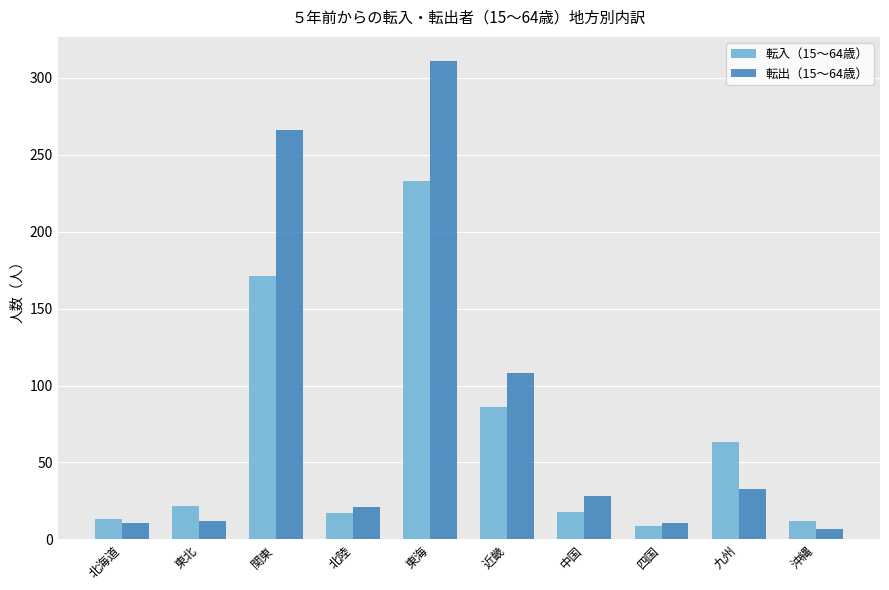

Is the value of 転出（15～64歳） at 北海道 greater than the value of 転入（15～64歳） at 近畿?

No